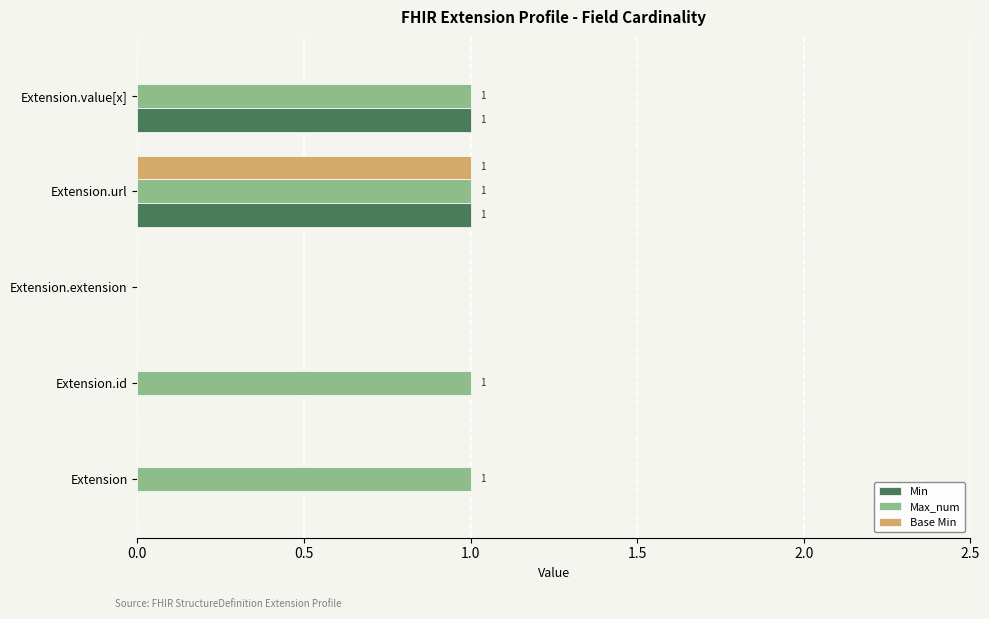

True or false: Base Min has a value of 0 at Extension.extension.

True